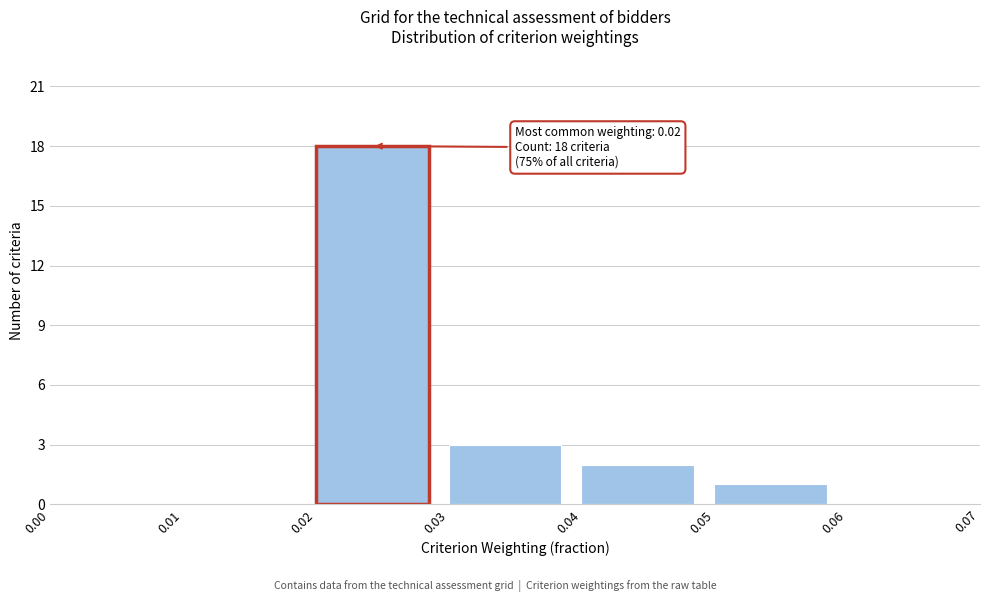

Which range on the x-axis has the tallest bar?

0.02 to 0.03